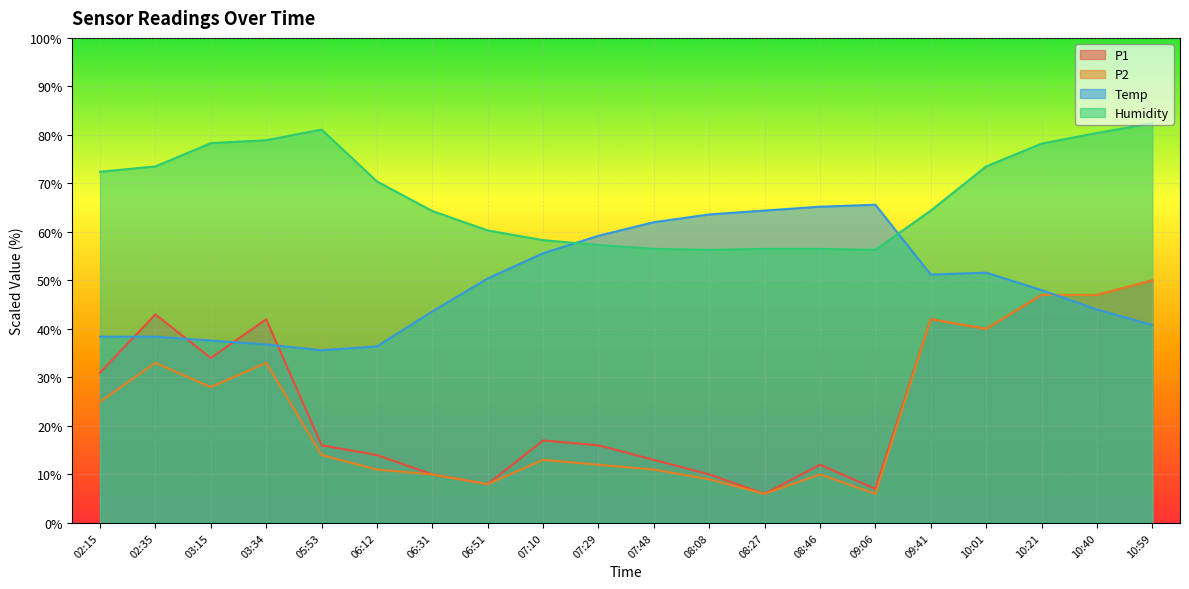

Is the value of Humidity at 03:34 greater than the value of P2 at 09:41?

Yes